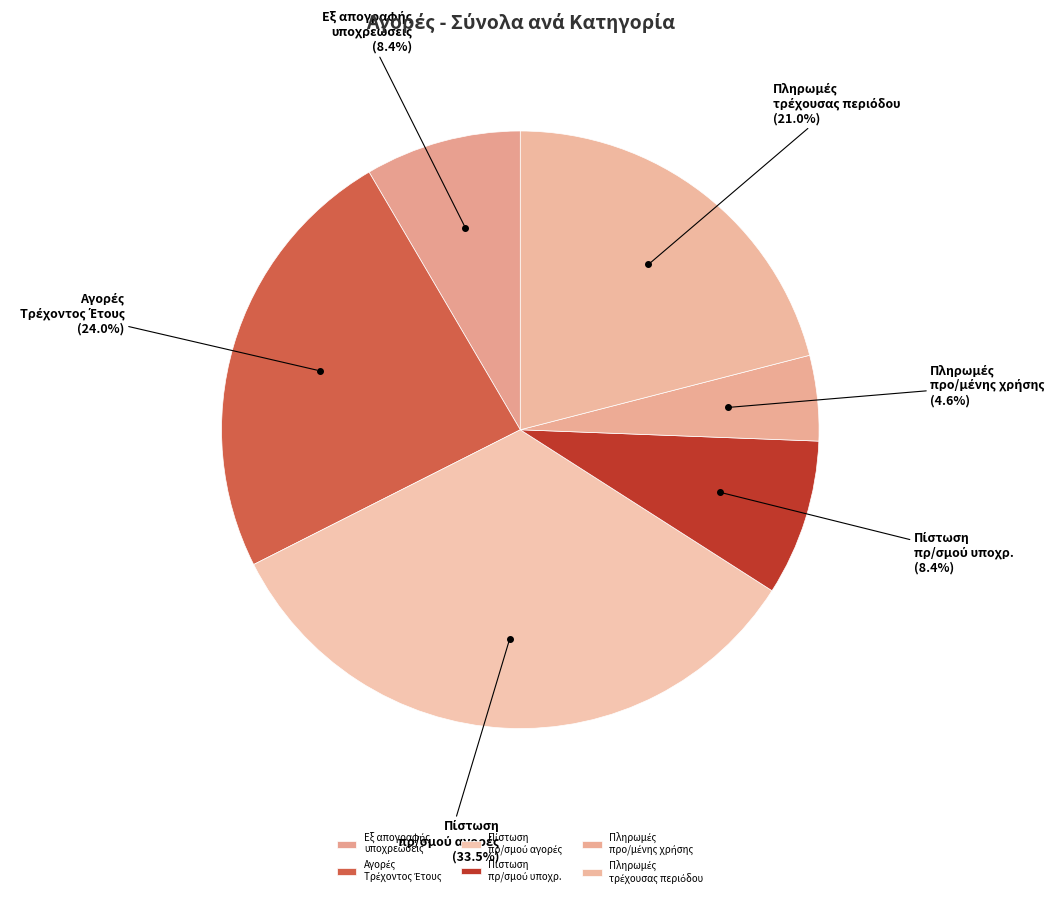

Does any single category account for the majority?

No